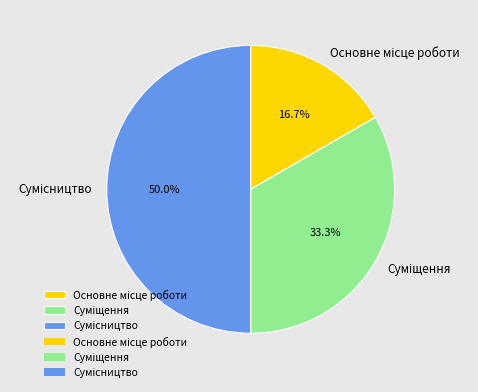

Rank the categories by value from lowest to highest.

Основне місце роботи, Суміщення, Сумісництво